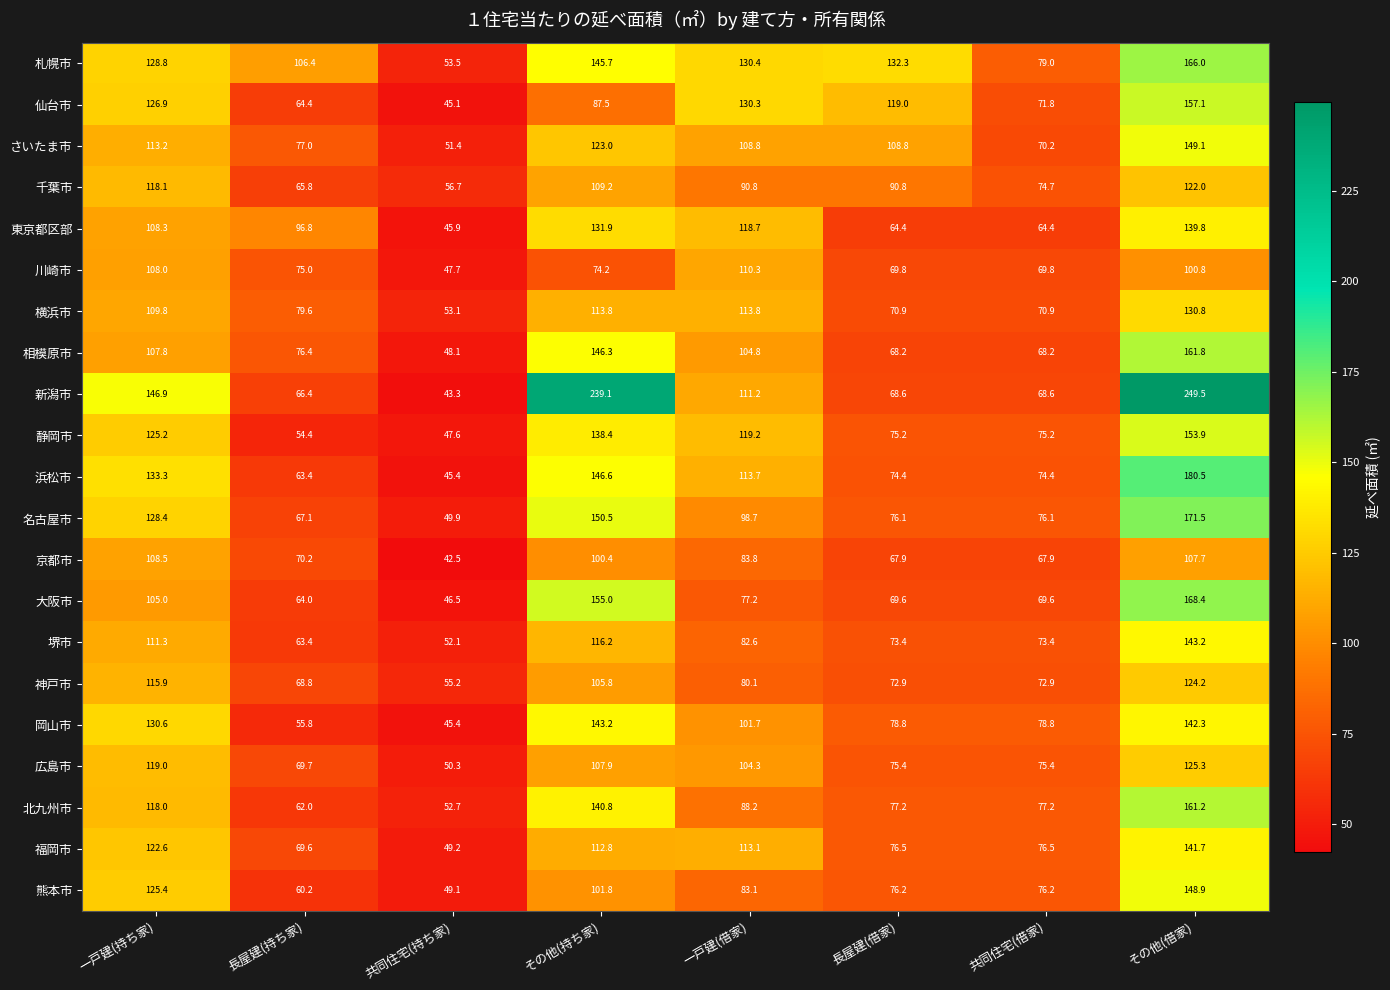

The さいたま市 series shows 160.6 at 長屋建(借家). True or false?

False